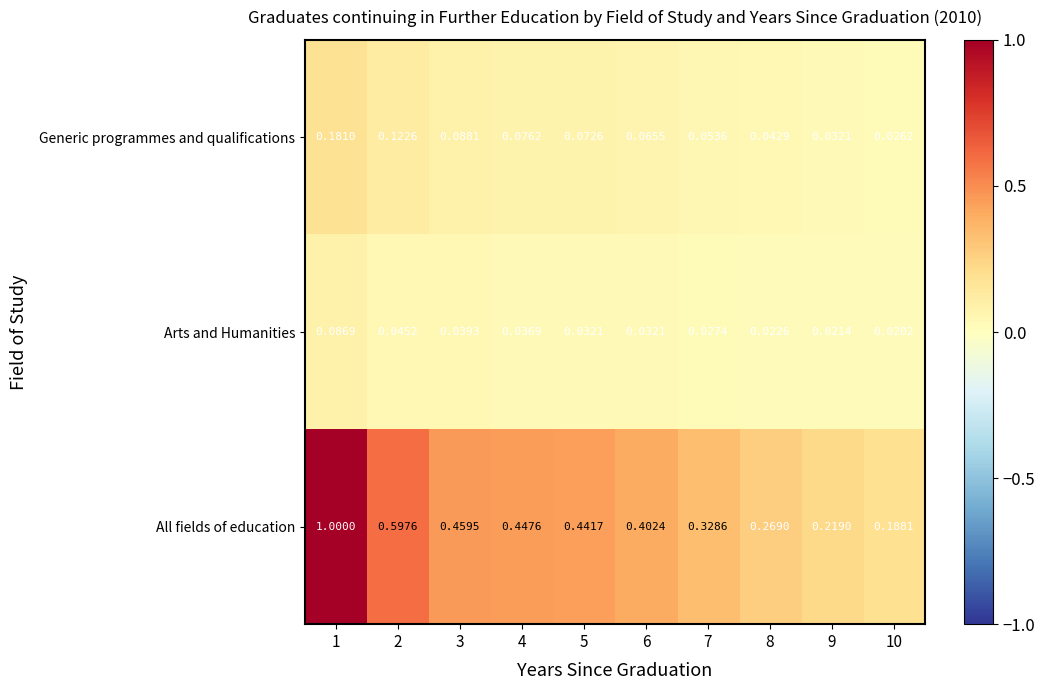

Is the value of All fields of education at 2 greater than the value of Generic programmes and qualifications at 1?

Yes